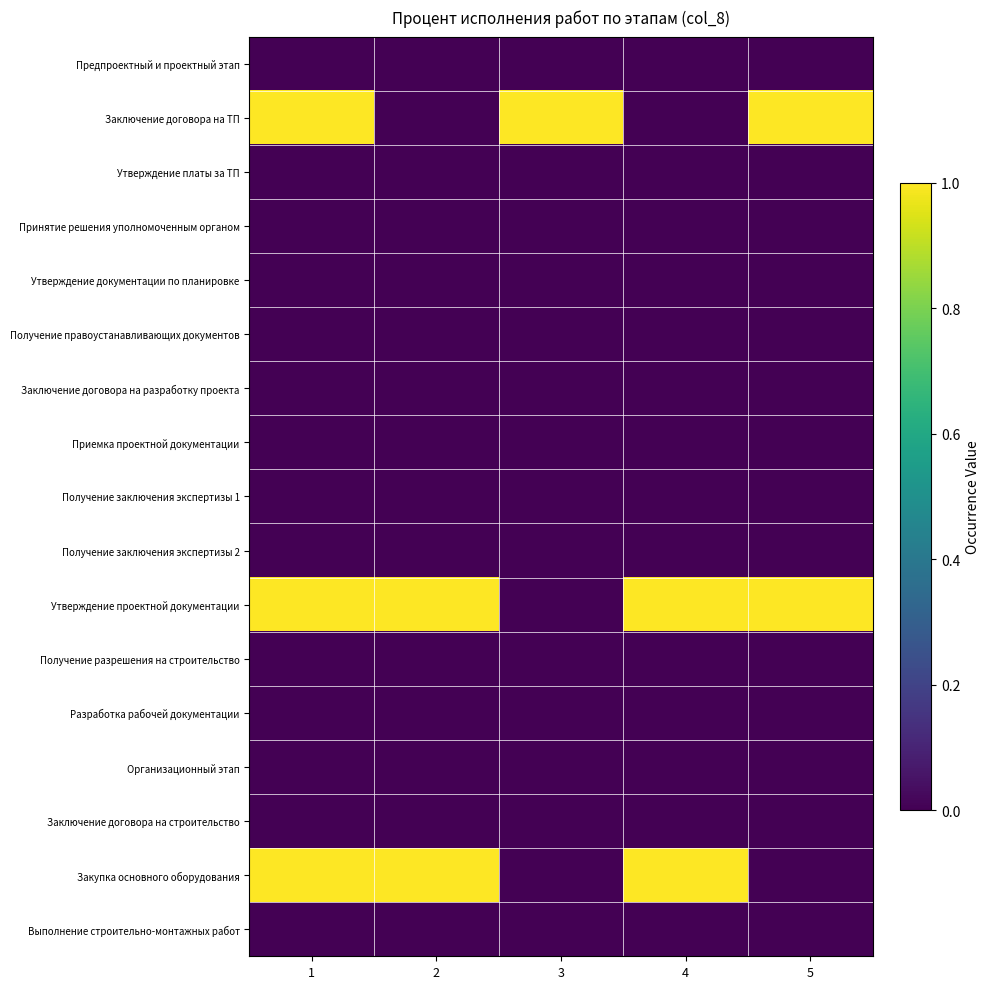

Which series has the widest spread of values?

Заключение договора на ТП